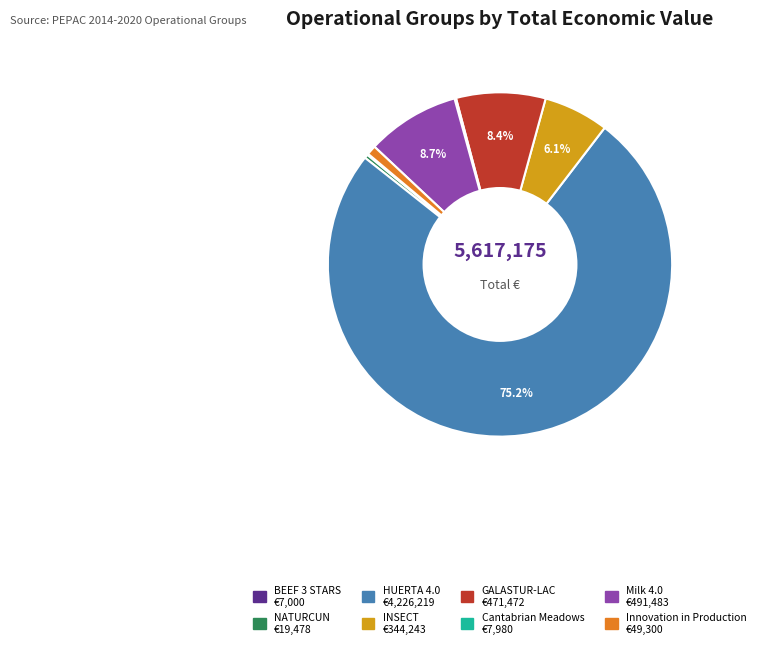

Is it true that GALASTUR-LAC is 8% of the pie?

True